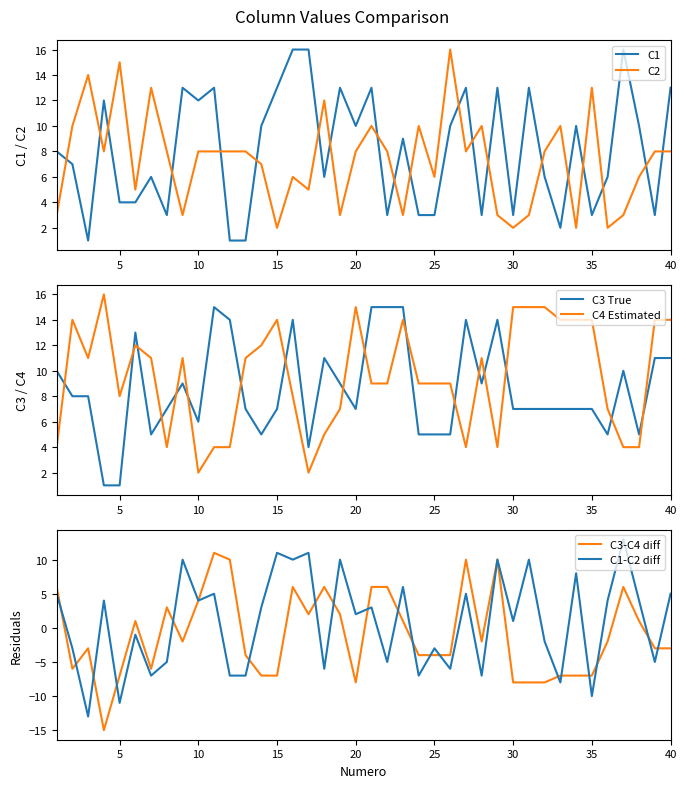

What is the sum of all C4 Estimated values?

383